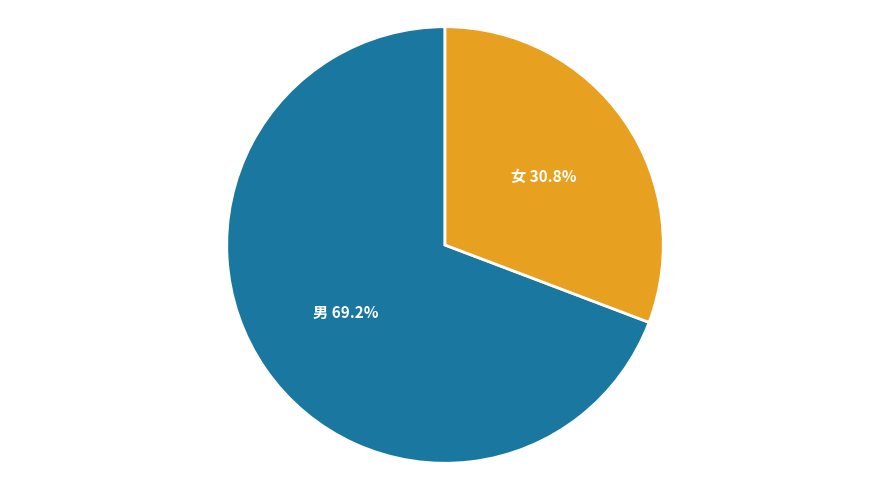

To the nearest percent, what is the difference between the largest and smallest slice percentages?

38%